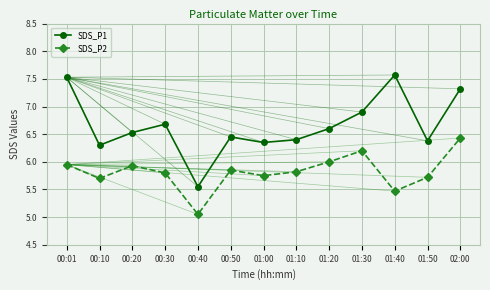

True or false: SDS_P1 and SDS_P2 cross at least once.

False